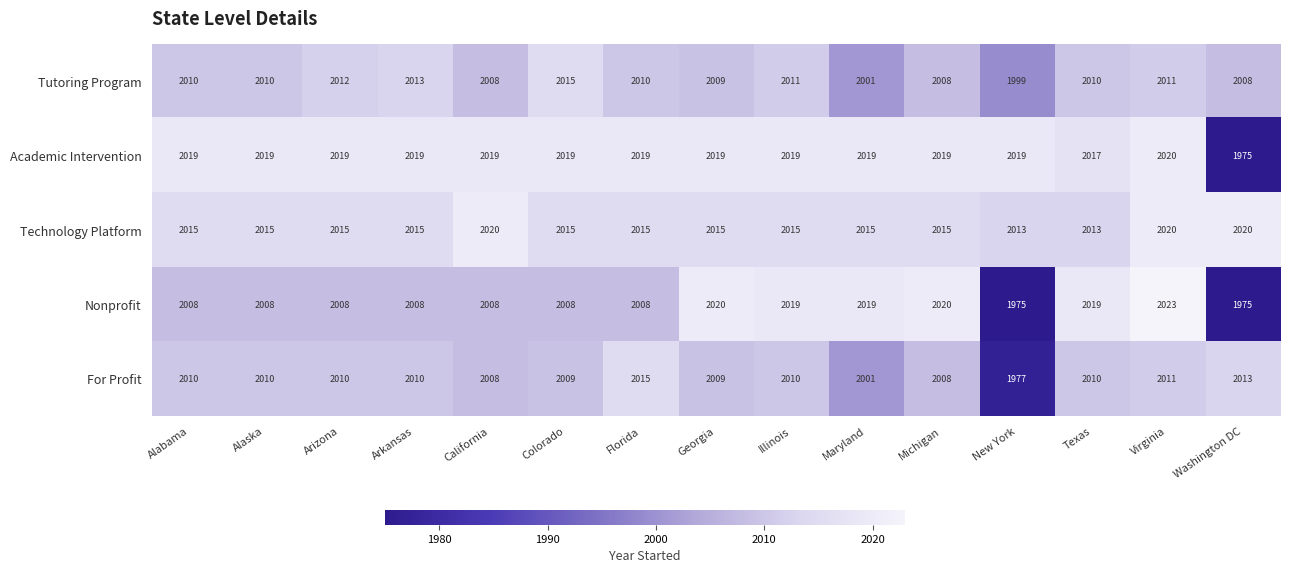

What is the highest value of the Technology Platform series?

2020